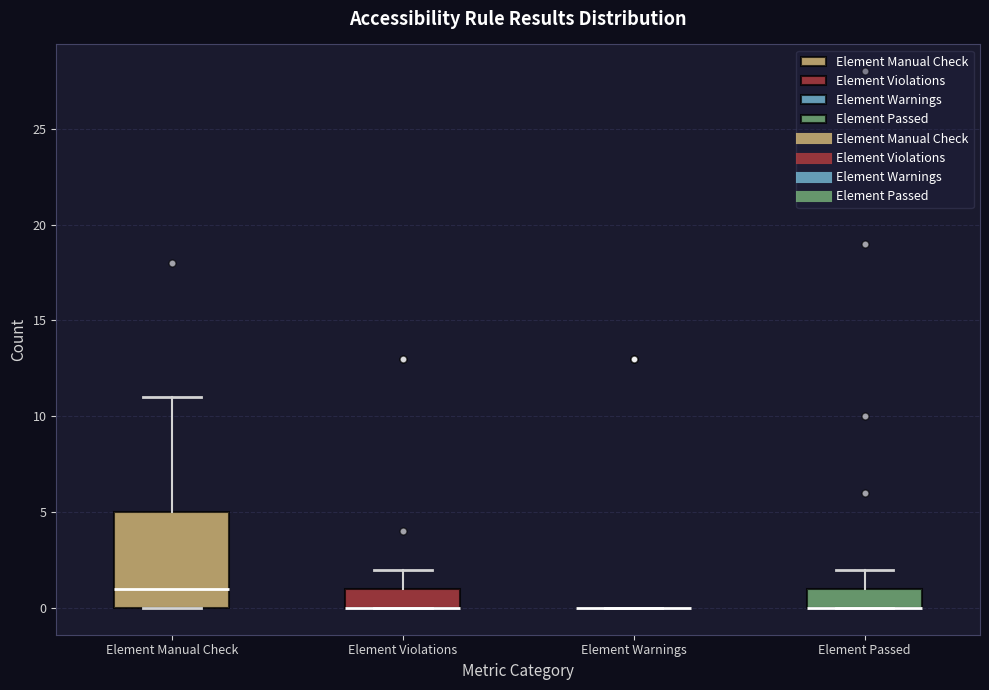

Reading left to right, read every box against the y-axis: the position of its median line, the range the box covers, and the ends of its whiskers. The values are not printed on the chart, so give them approximately, as read against the axis.

Element Manual Check: median 1, box 0 to 5, whiskers 0 to 11
Element Violations: median 0 (drawn on the box's lower edge), box 0 to 1, whiskers 0 to 2
Element Warnings: box collapsed to a line at 0, whiskers 0 to 0
Element Passed: median 0 (drawn on the box's lower edge), box 0 to 1, whiskers 0 to 2